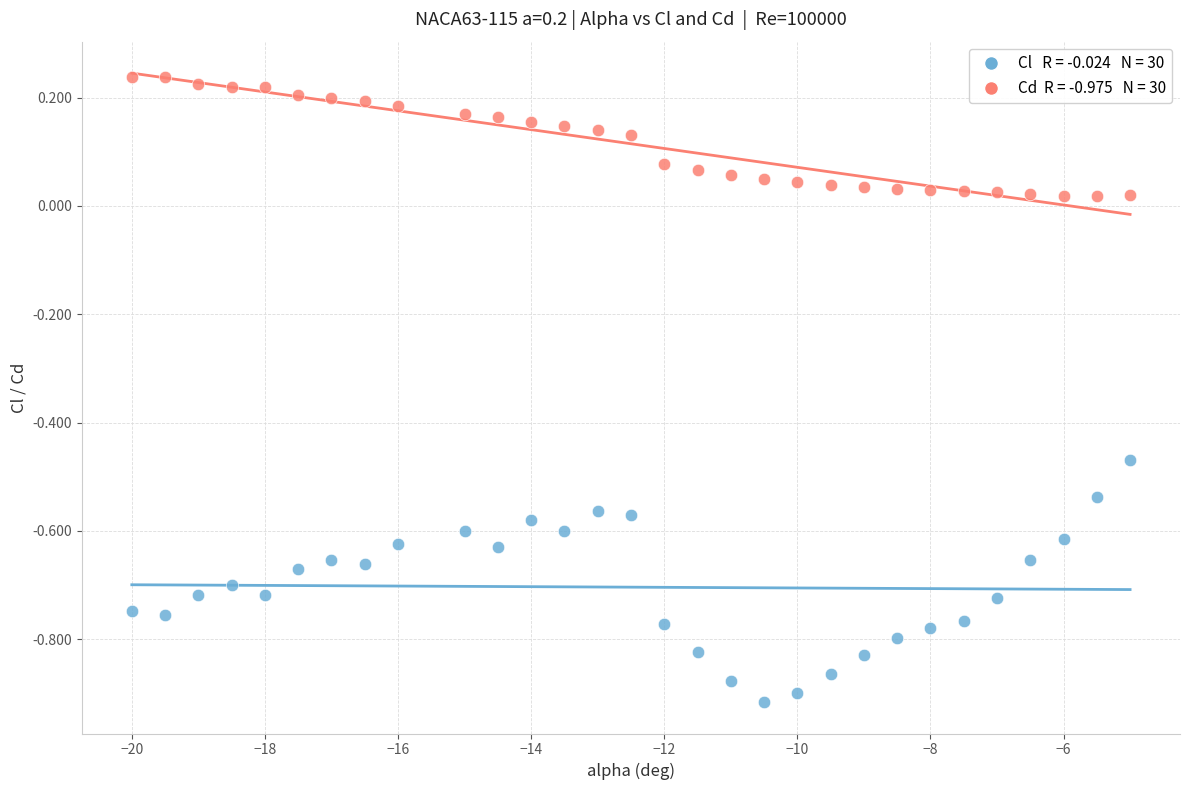

Across all data points, what is the range of Y values (max minus min)?

1.2